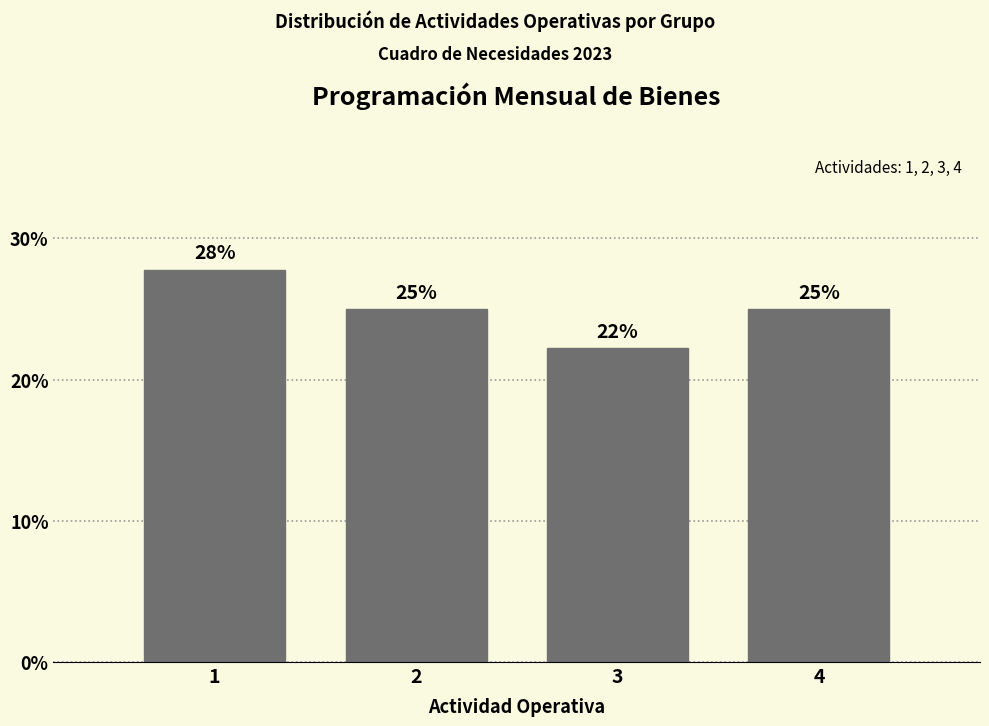

What is the value of the 2nd bar from the left?

25.0